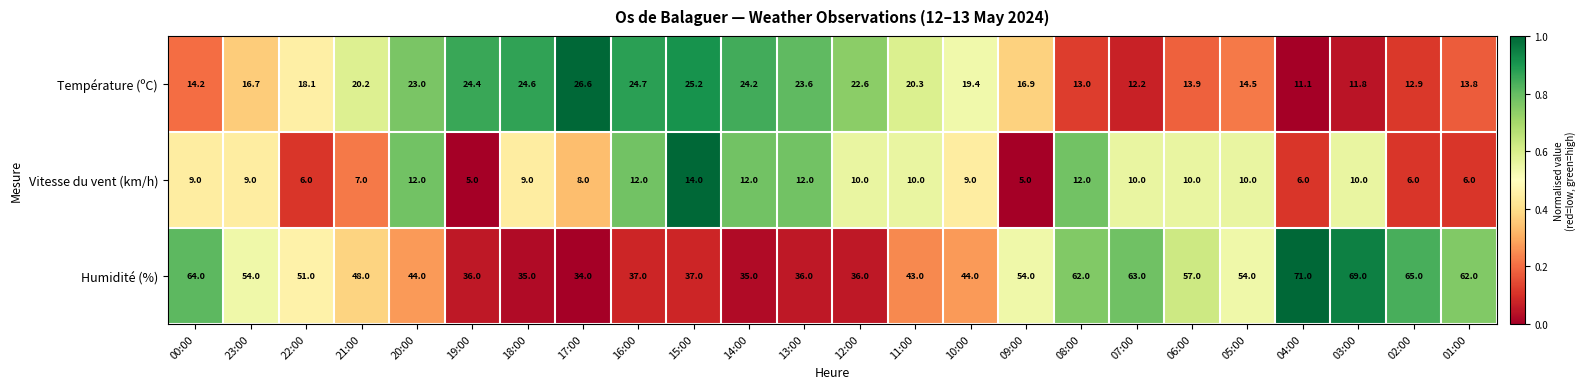

What is the sum of all Température (ºC) values?

447.9